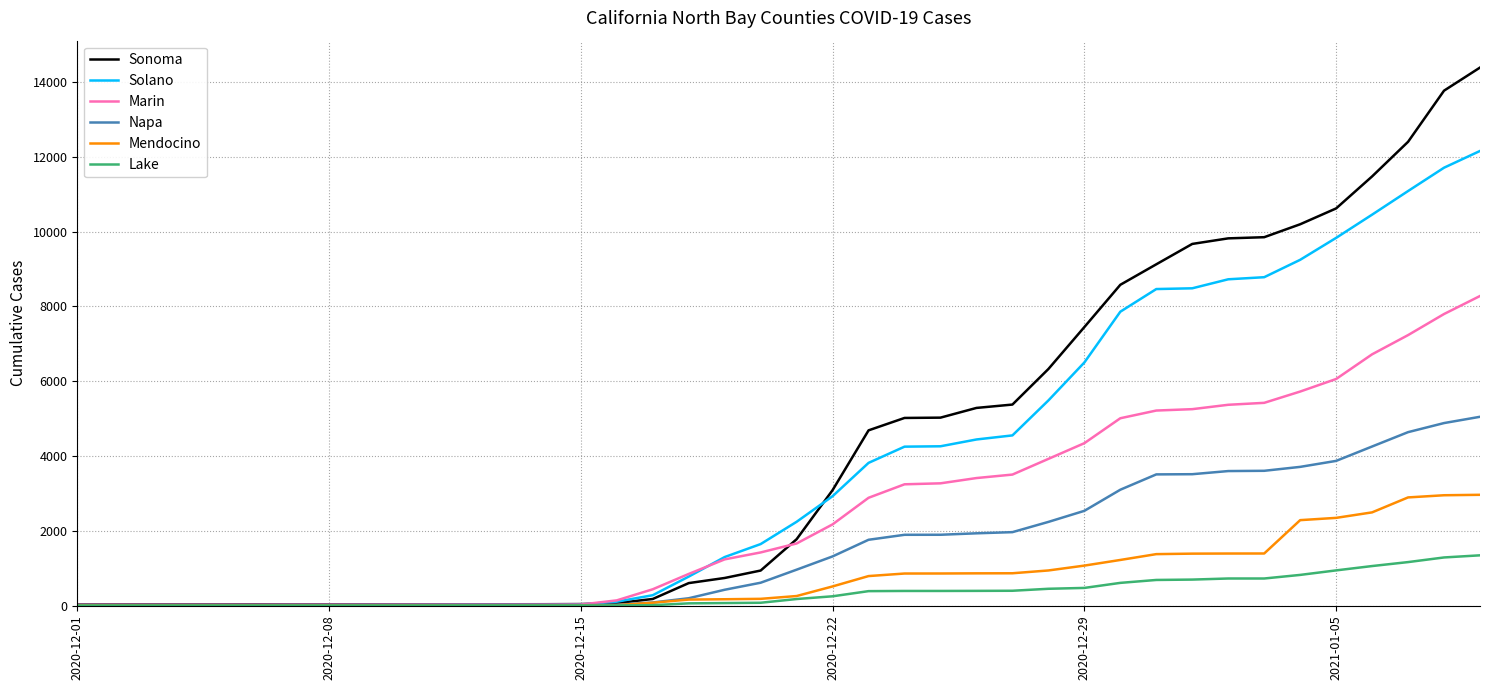

Which series has the largest range (max minus min)?

Sonoma